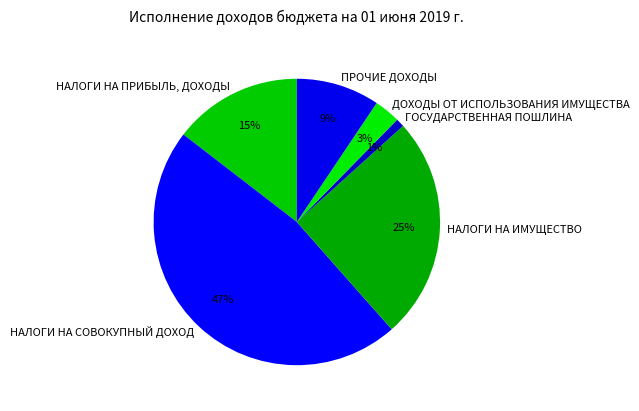

To the nearest percent, what percentage of the pie is ДОХОДЫ ОТ ИСПОЛЬЗОВАНИЯ ИМУЩЕСТВА?

3%